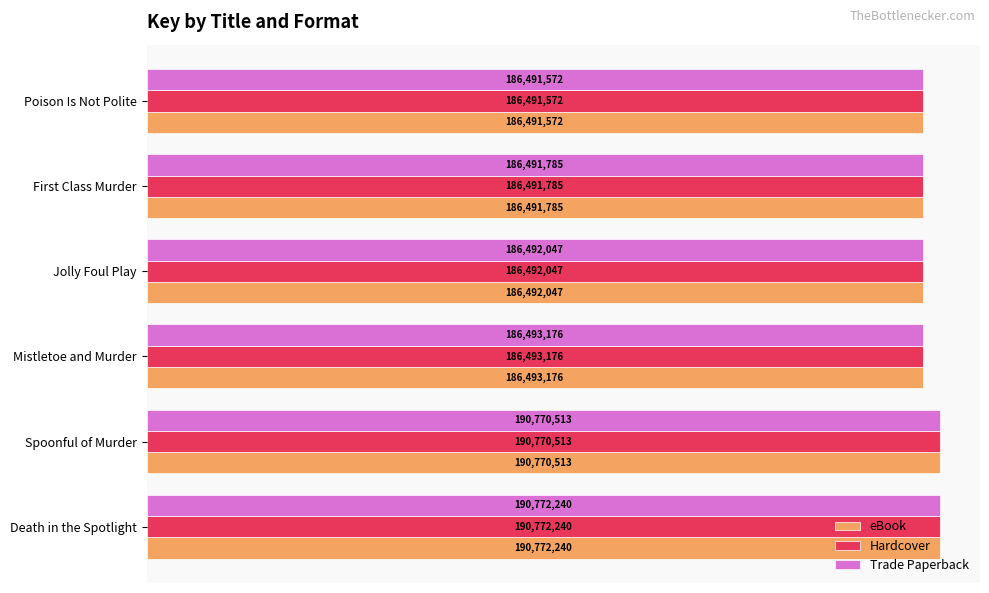

What are all the series names shown in the legend?

eBook, Hardcover, Trade Paperback